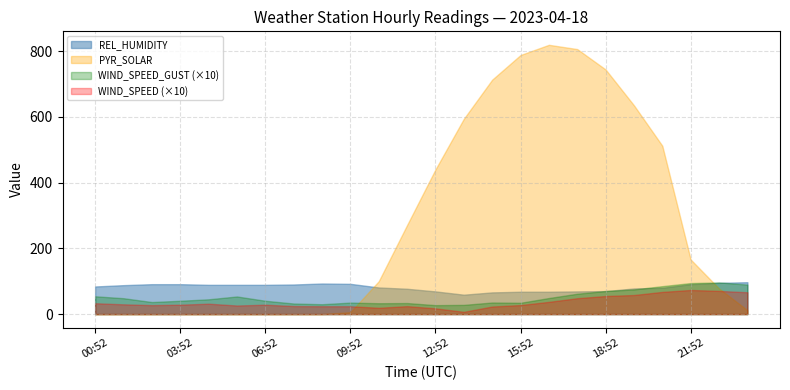

What is the total value across all series at 00:52?

171.2